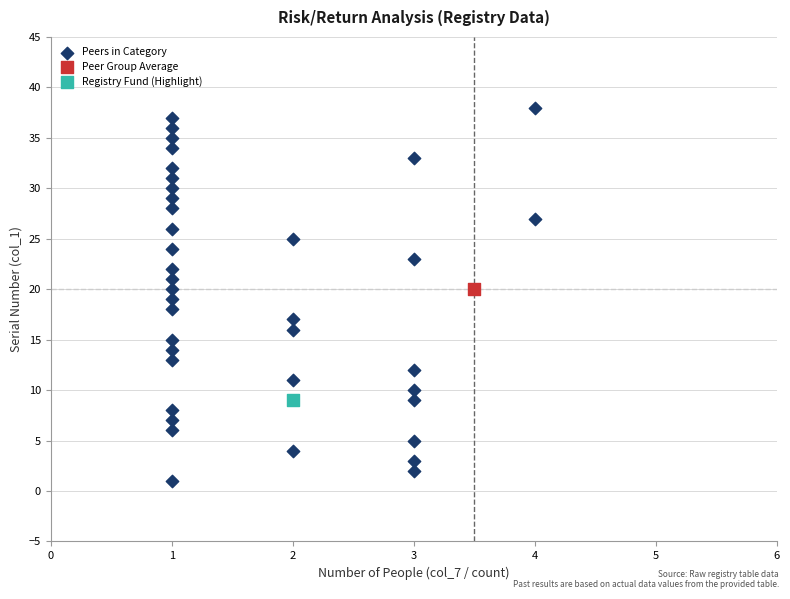

What are all the series names shown in the legend?

Peers in Category, Peer Group Average, Registry Fund (Highlight)